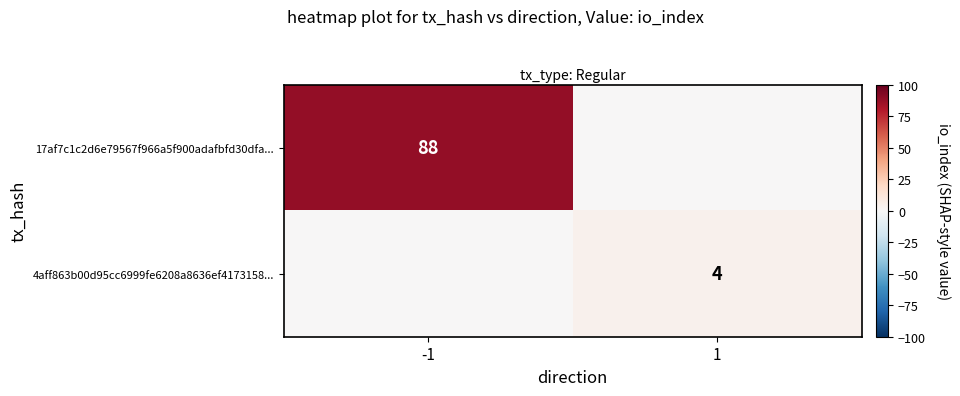

Is it true that 17af7c1c2d6e79567f966a5f900adafbfd30dfa... equals 54 at -1?

False